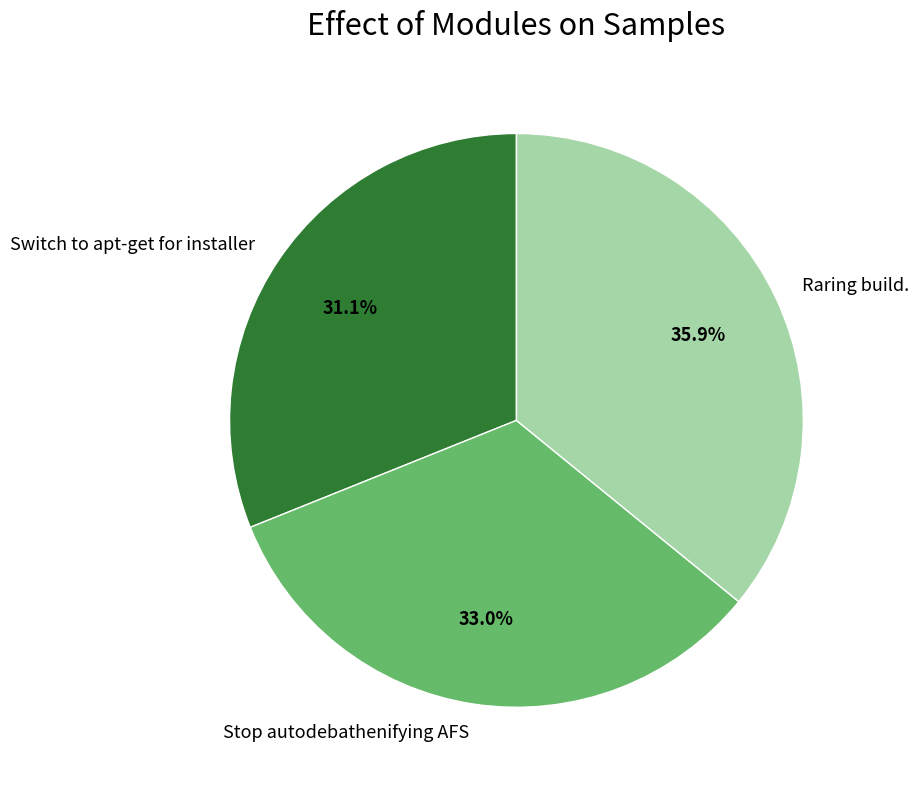

To the nearest percent, what is the combined percentage of Stop autodebathenifying AFS and Raring build.?

69%